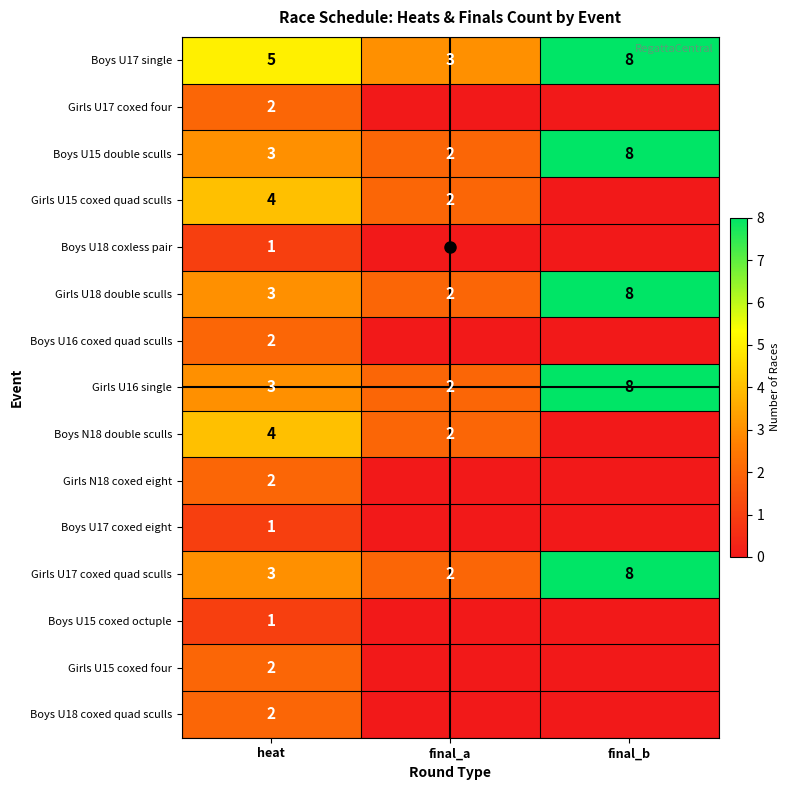

Which category has the highest value in the Boys U18 coxed quad sculls series?

heat